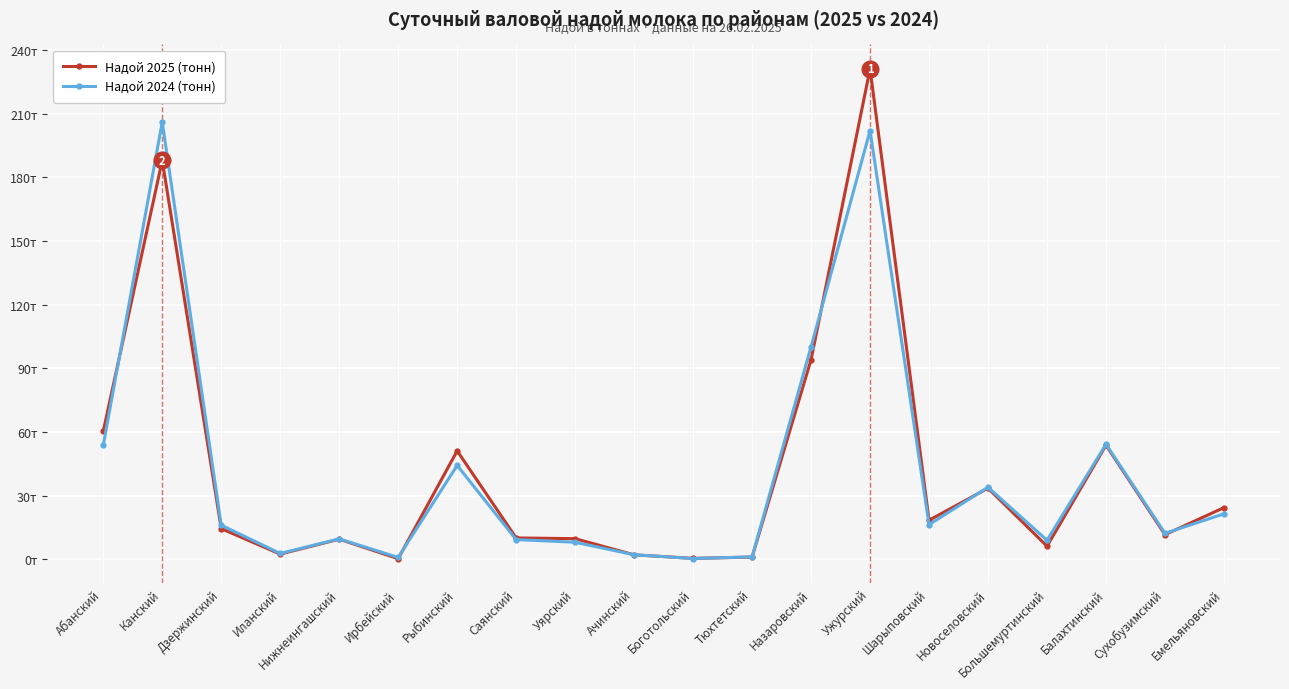

Does the chart have visible grid lines?

Yes